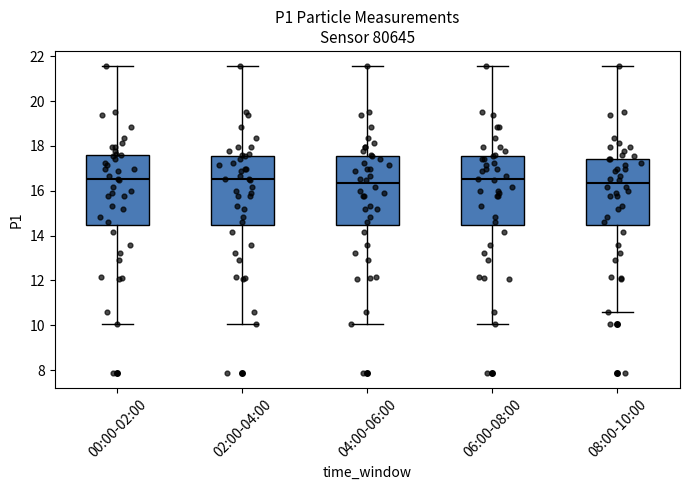

Where does the upper whisker of the box for 06:00-08:00 end on the y-axis? The values are not printed on the chart, so give them approximately, as read against the axis.

21.6